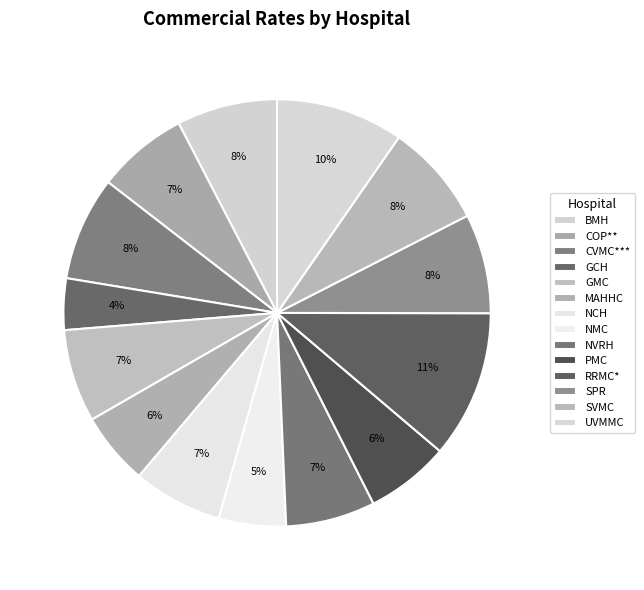

To the nearest percent, what is the combined percentage of BMH and PMC?

14%